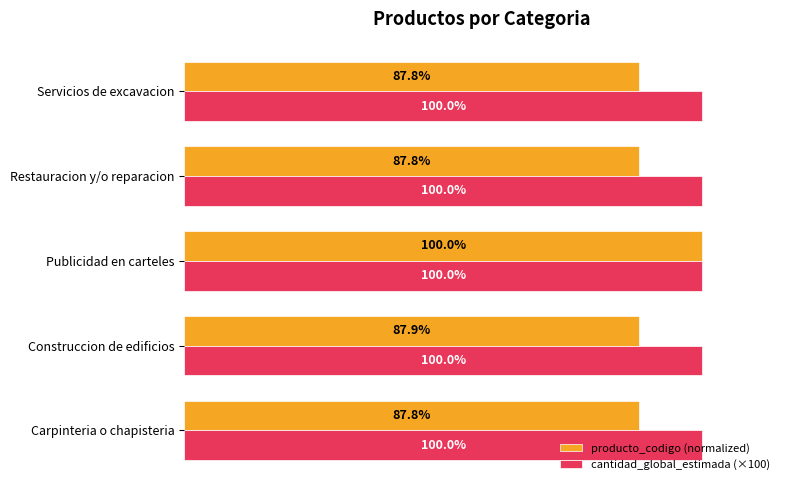

List the series in order of their overall mean, lowest first.

producto_codigo (normalized), cantidad_global_estimada (×100)